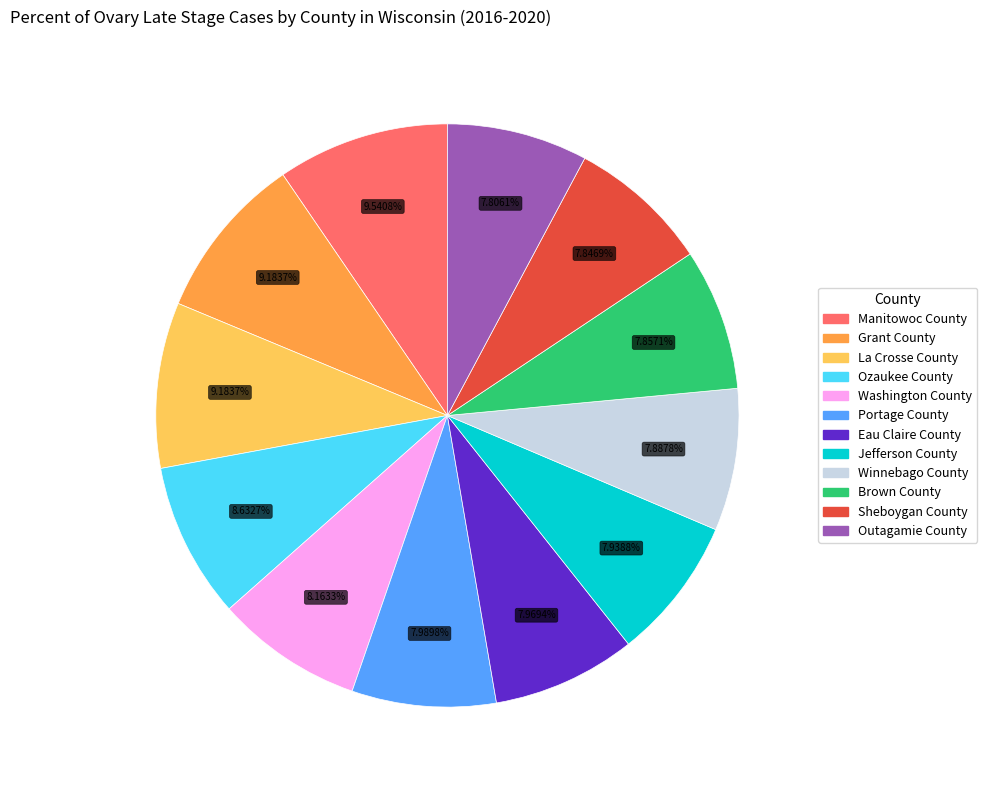

Approximately how many times larger is the value at La Crosse County compared to Grant County?

1.0